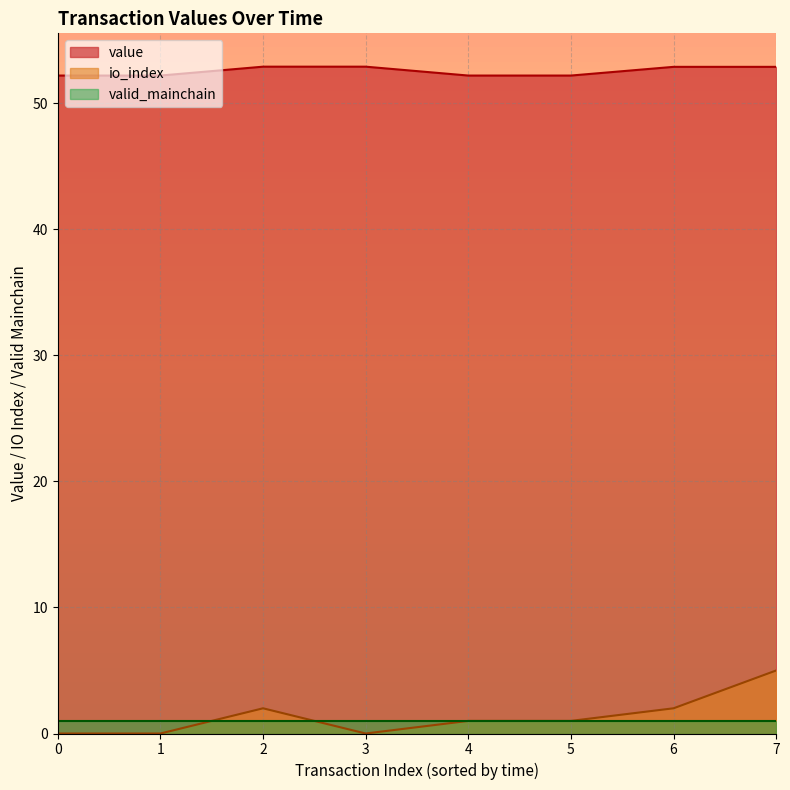

True or false: value and valid_mainchain cross at least once.

False